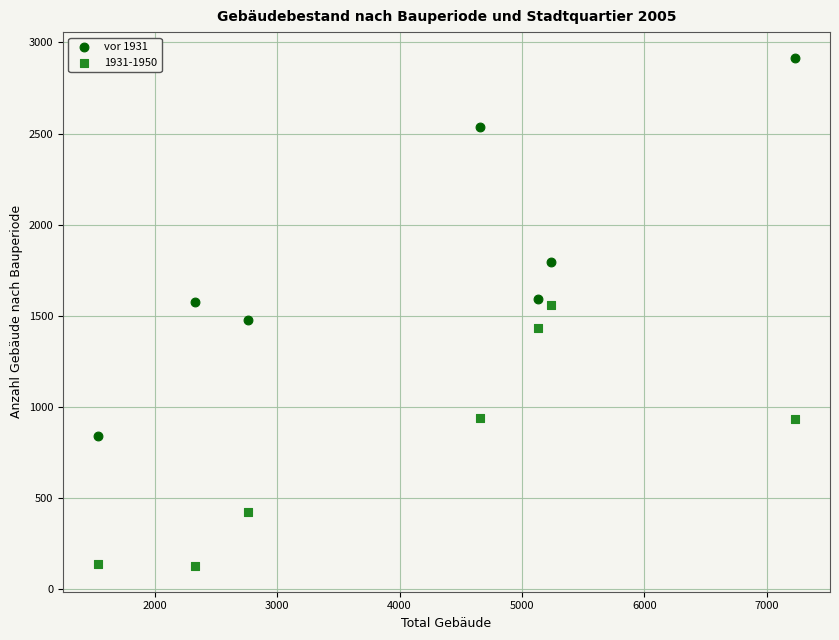

Which series contains the highest Y value?

vor 1931